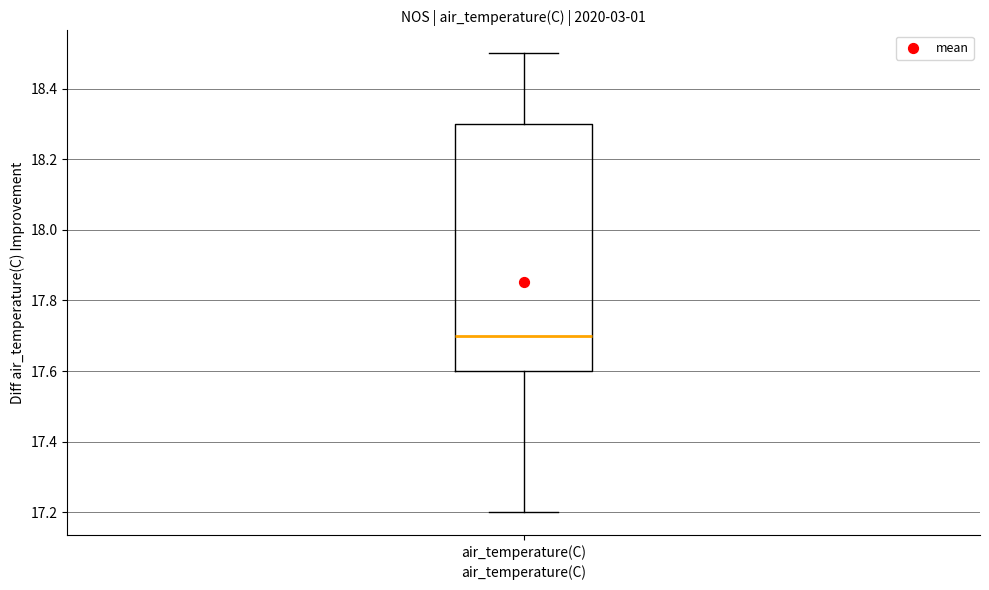

Transcribe this box plot: give where the median line is, the range the box spans, and where the two whiskers end, as read against the y-axis. The values are not printed on the chart, so give them approximately, as read against the axis.

median 17.7, box 17.6 to 18.3, whiskers 17.2 to 18.5